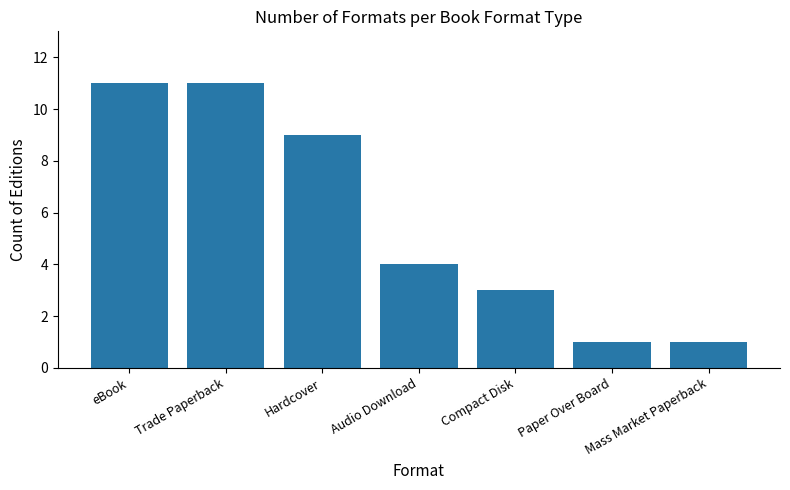

What is the label of the 7th bar from the right?

eBook